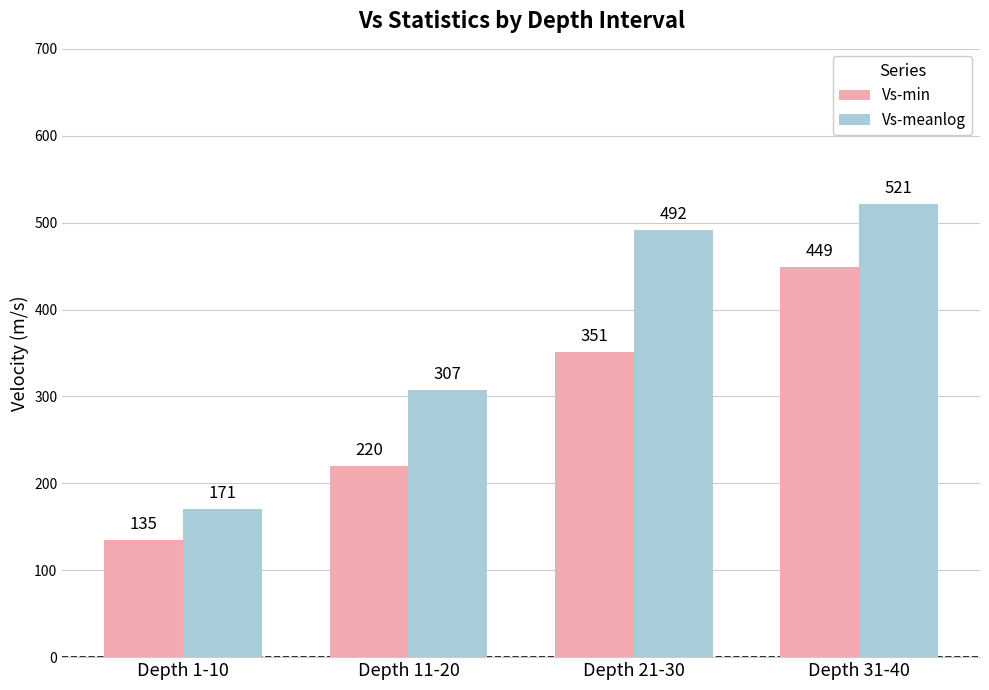

The value of Vs-meanlog at Depth 1-10 is 50. True or false?

False